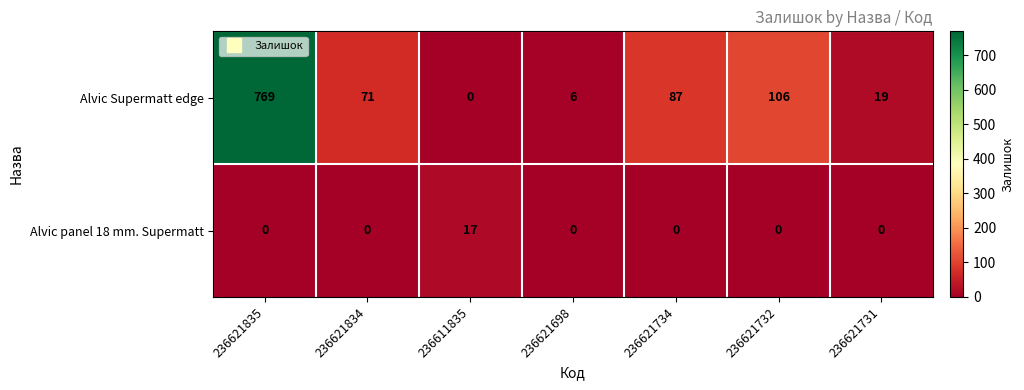

Between 236621834 and 236621734, which series saw the biggest shift?

Alvic Supermatt edge